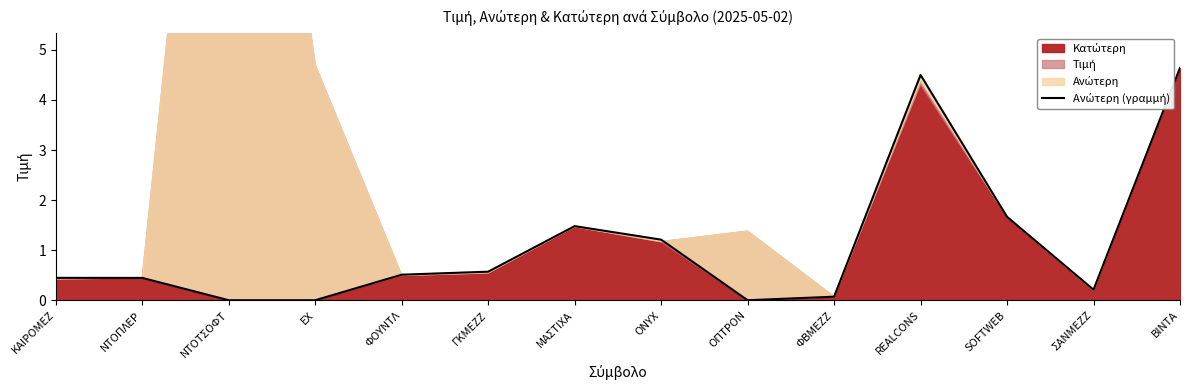

How many interior local peaks (higher than both neighbors) does the data have?

2